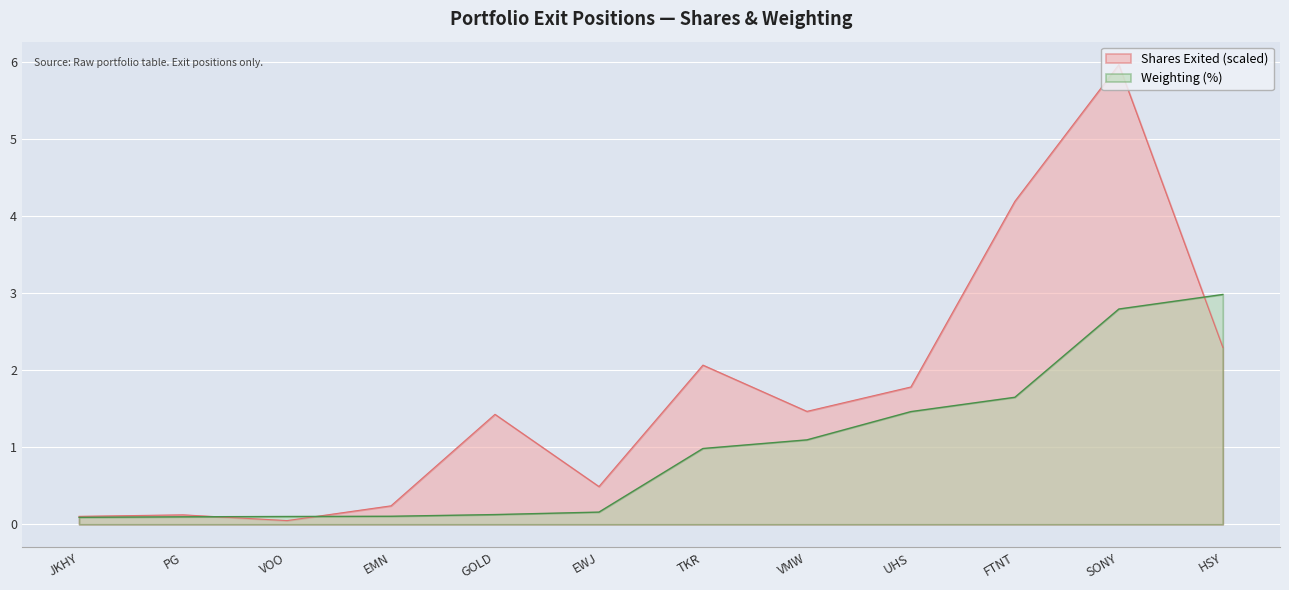

How many lines are shown in the chart?

2